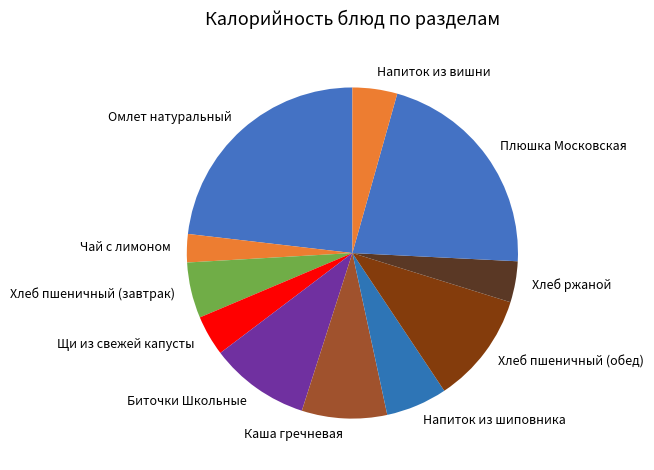

What is the smallest slice in the pie chart?

Чай с лимоном